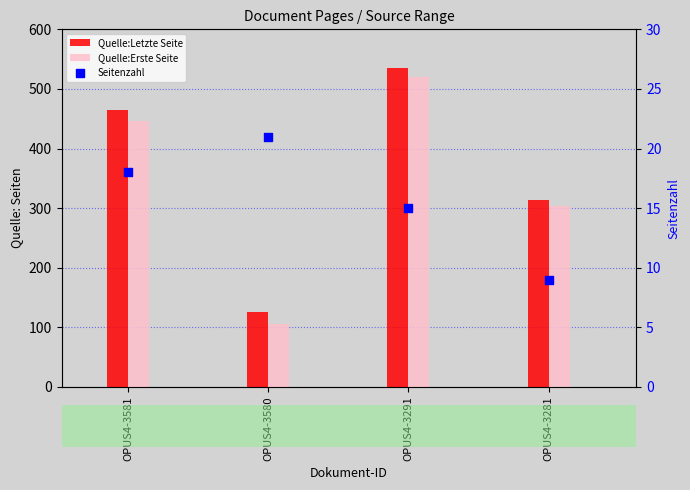

Which series has the largest total across all categories?

Quelle:Letzte Seite